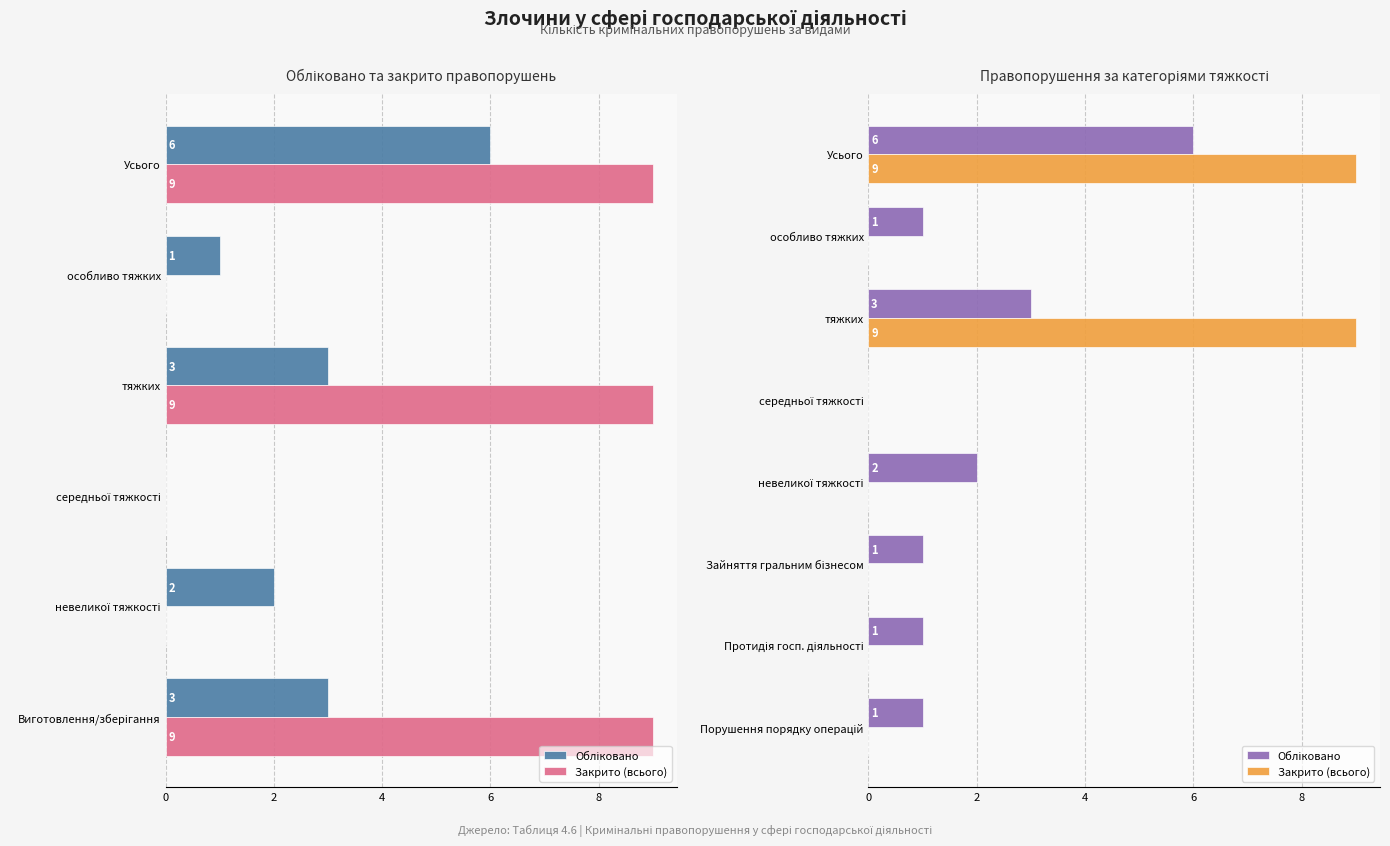

How many bars are there in each group?

2